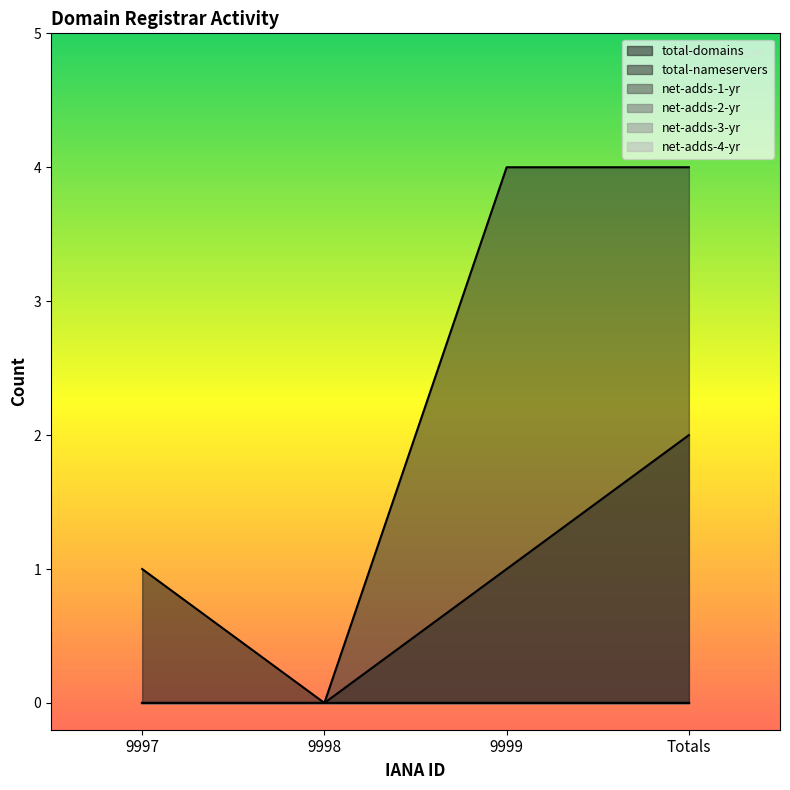

Is the value of total-domains at 9997 greater than the value of net-adds-4-yr at 9999?

Yes